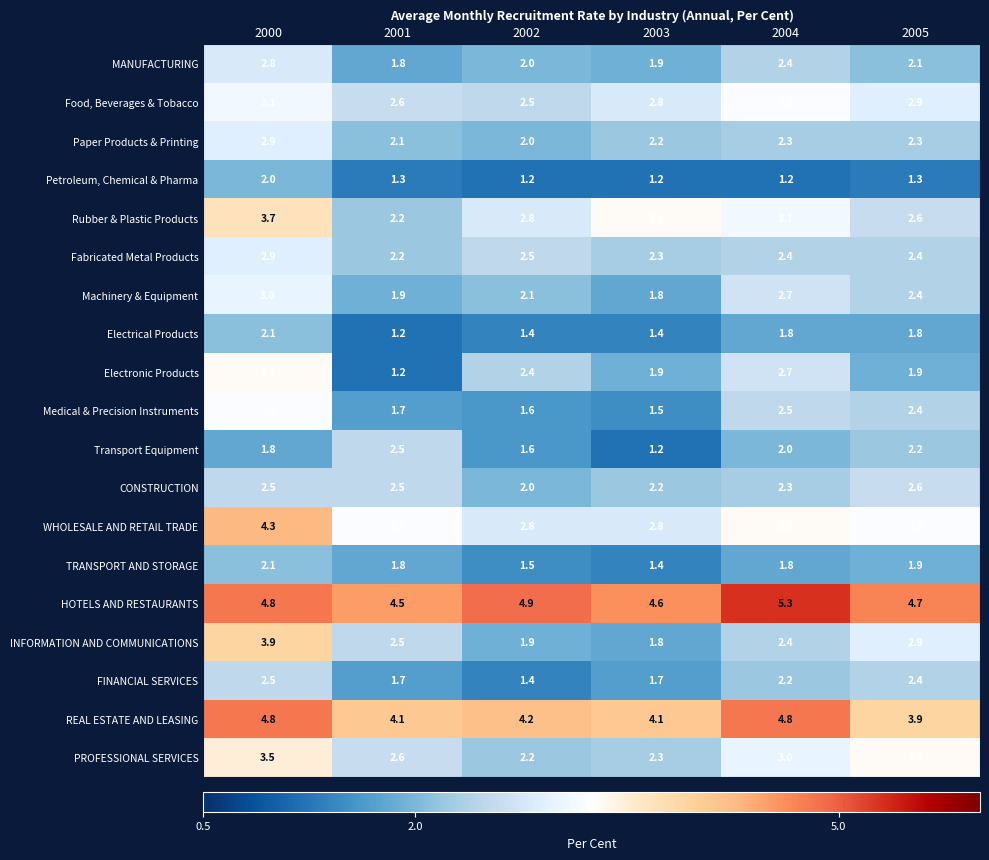

Where is Food, Beverages & Tobacco nearest to the value 2?

2002